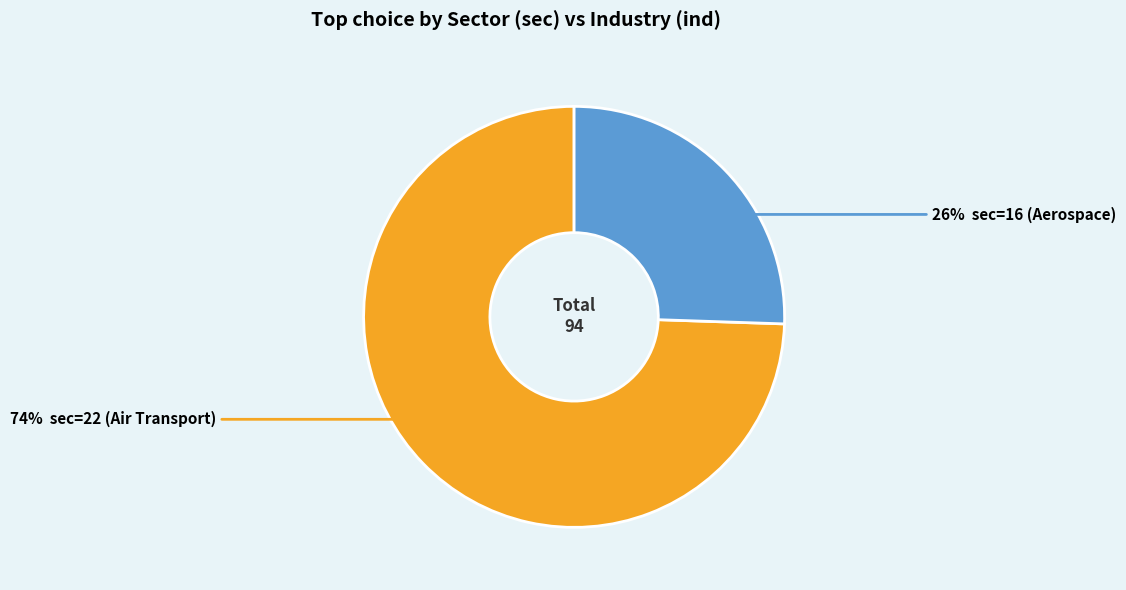

Is there a majority slice in this chart?

Yes